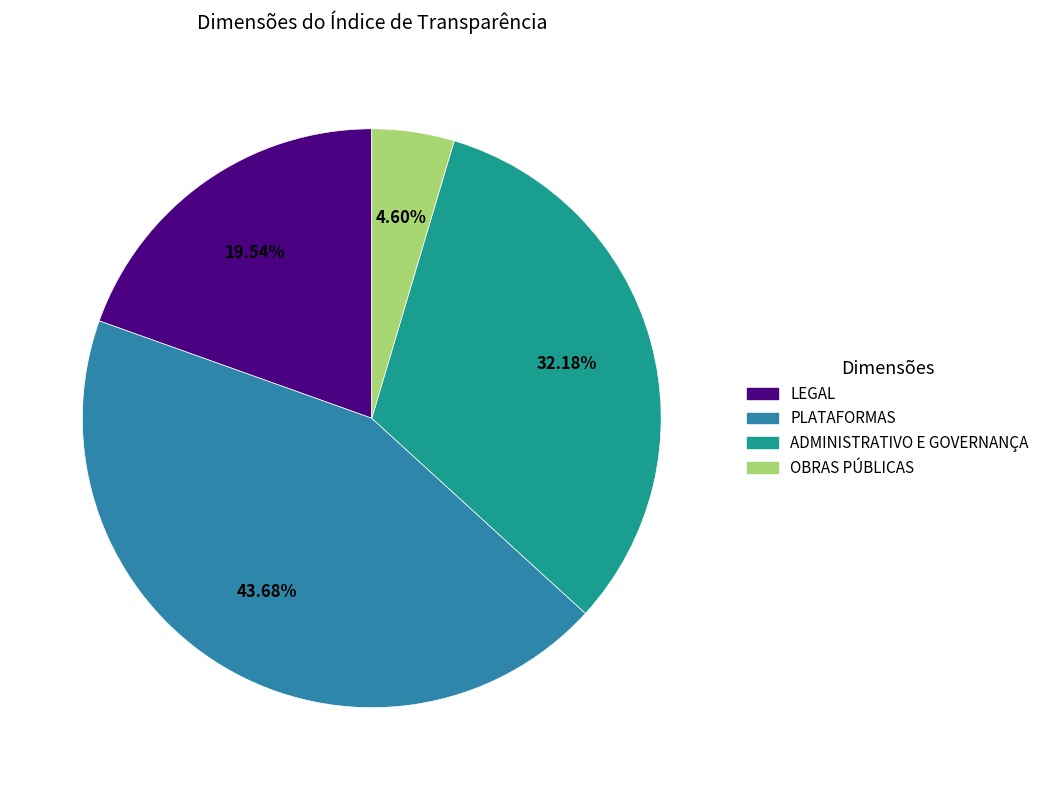

What is the smallest slice in the pie chart?

OBRAS PÚBLICAS